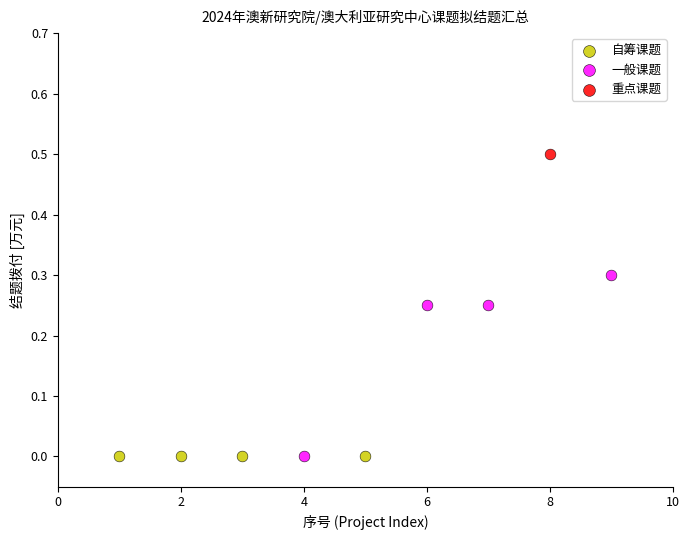

Which series contains the highest Y value?

重点课题